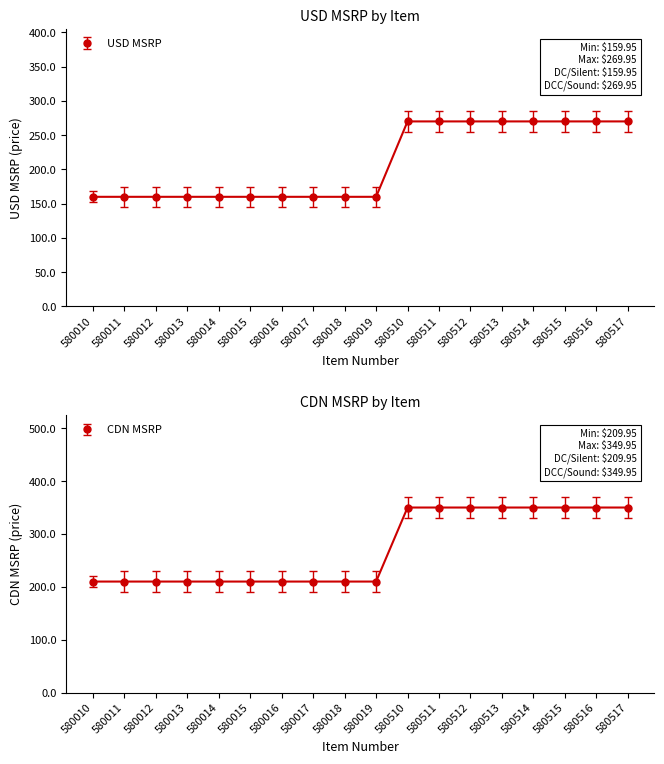

At which label does CDN MSRP reach its peak?

580510